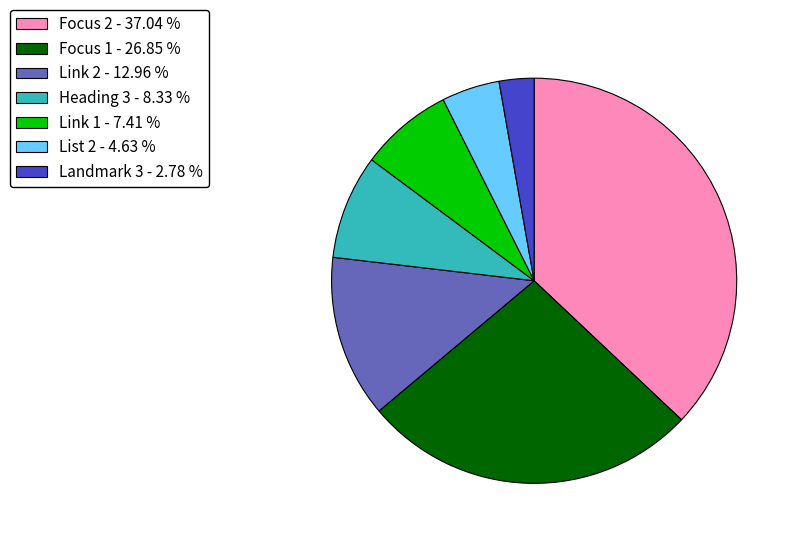

Does Link 2 - 12.96 % represent more than half of the total?

No